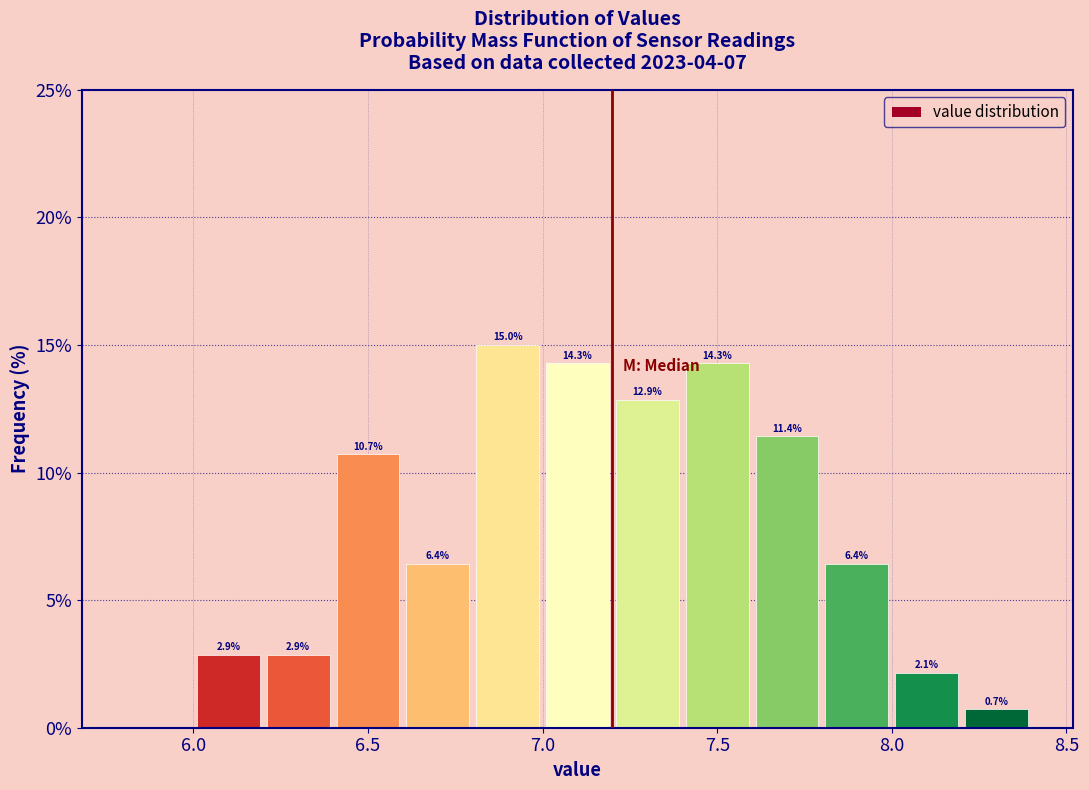

Over which range of the x-axis is the bar tallest?

6.8 to 7.0